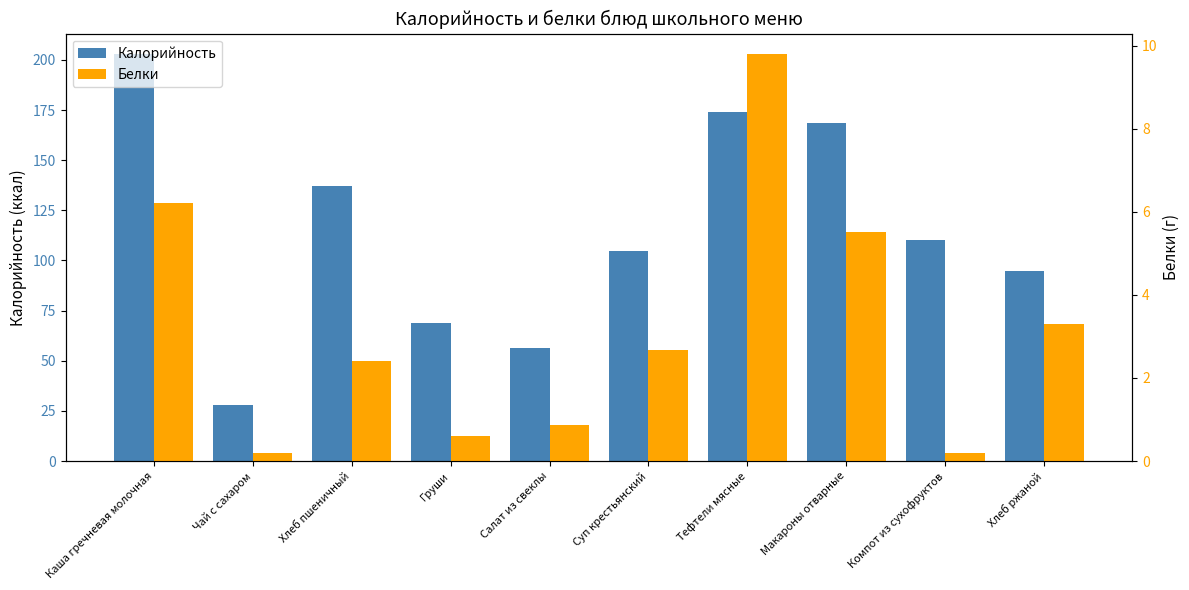

Is it true that Белки equals 5.5 at Макароны отварные?

True